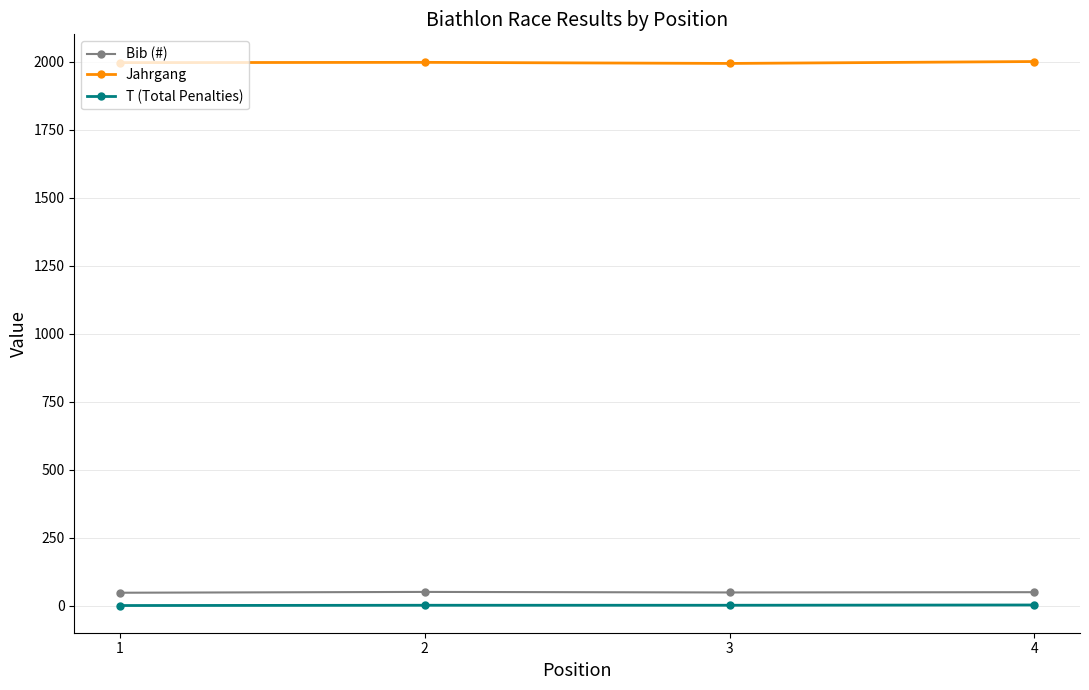

True or false: T (Total Penalties) has more than 2 interior local peaks.

False